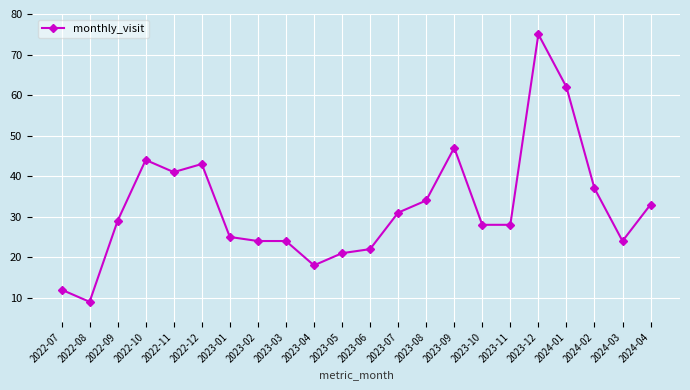

What is the value of the 7th point from the left?

25